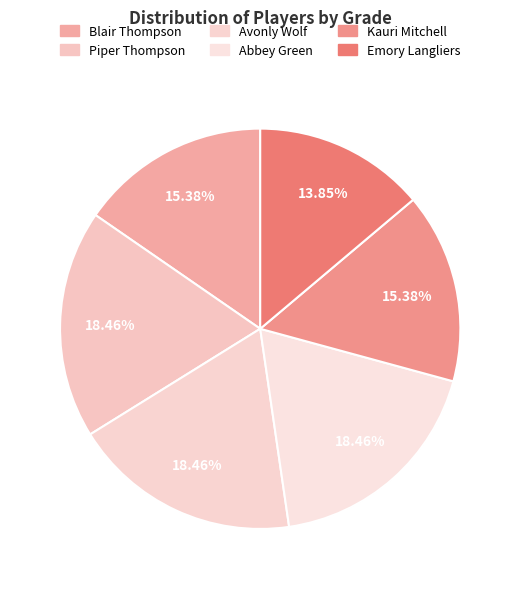

To the nearest percent, what is the combined percentage of Piper Thompson and Blair Thompson?

34%